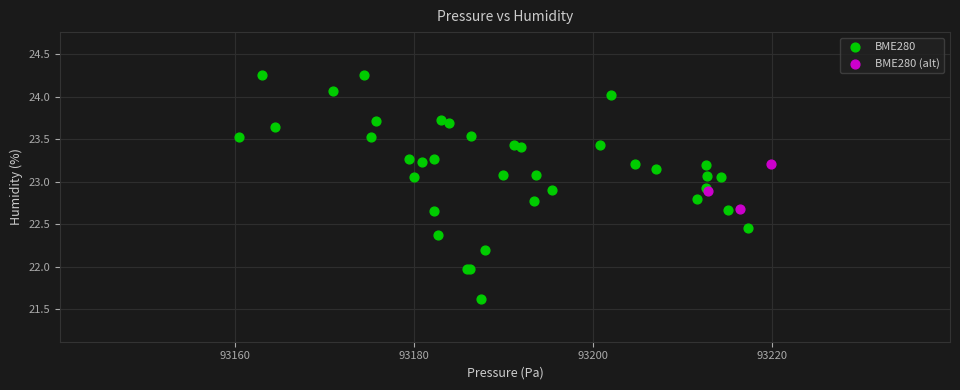

Which series contains the highest Y value?

BME280